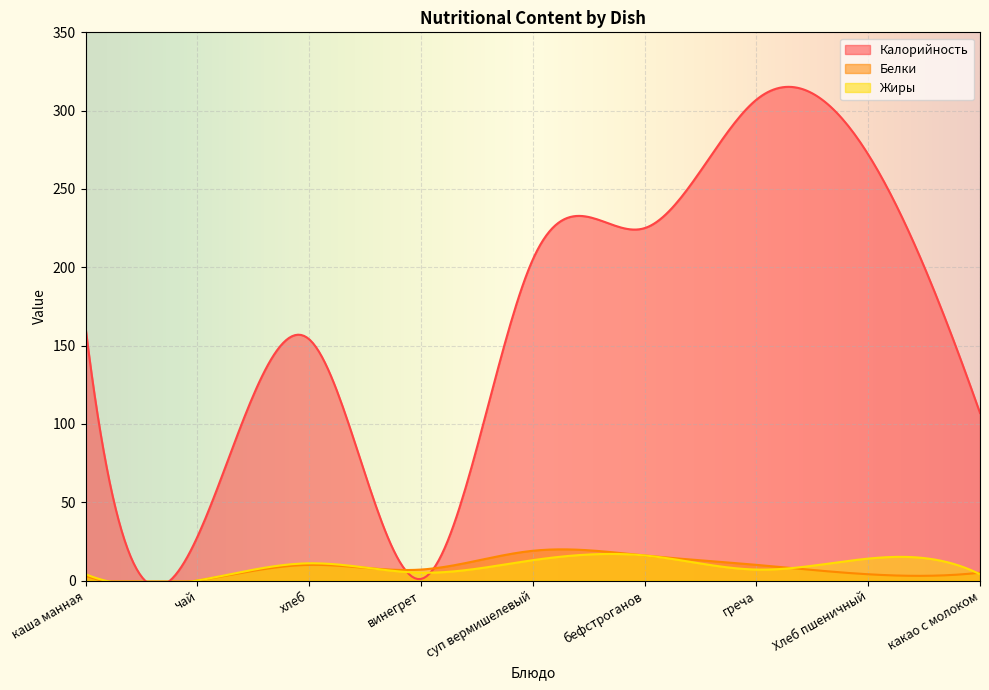

Is it true that Жиры equals 18 at суп вермишелевый?

False